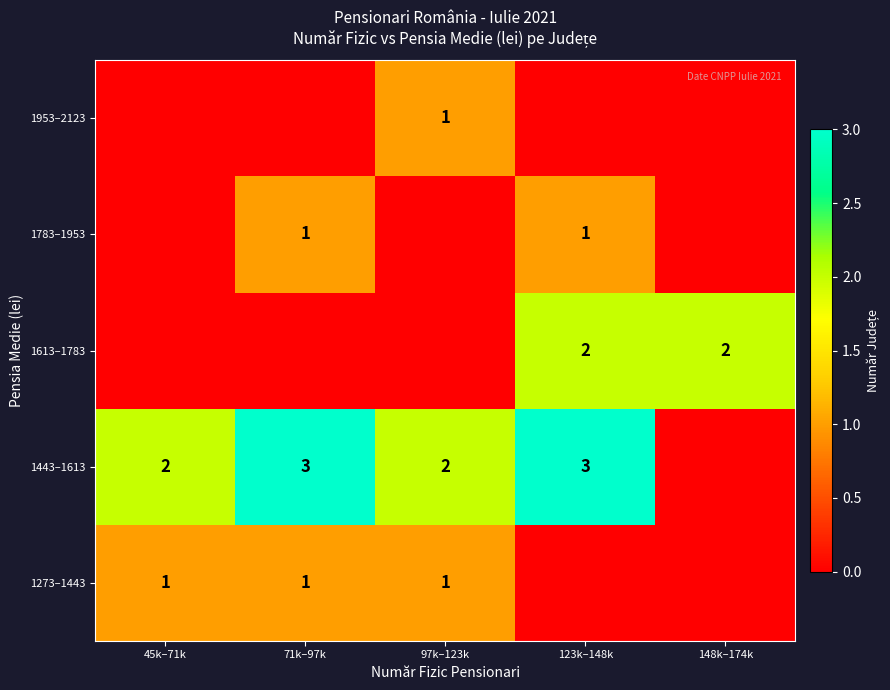

What is the total value across all series at 45k–71k?

3